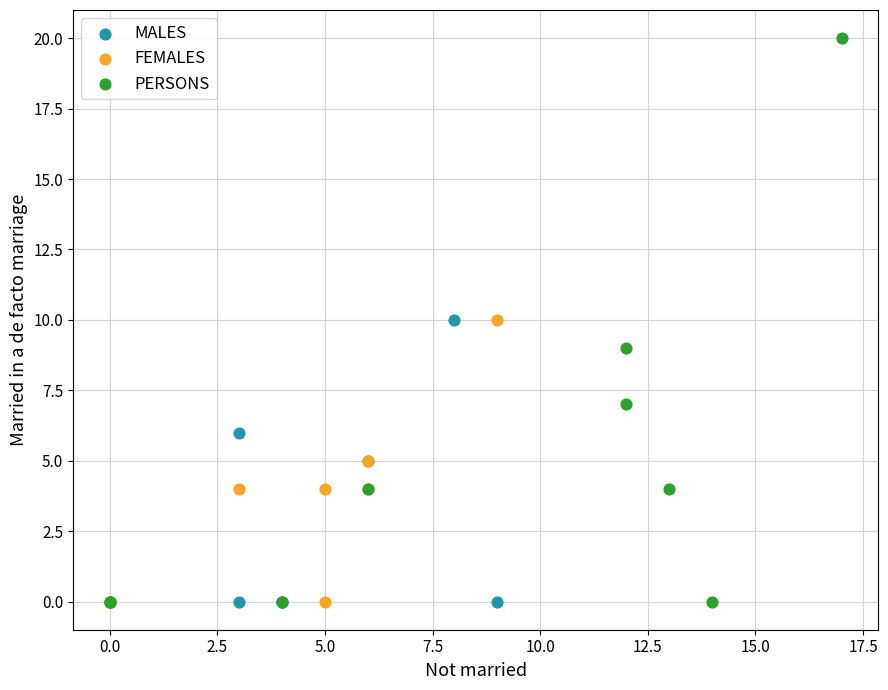

Which series contains the highest Y value?

PERSONS